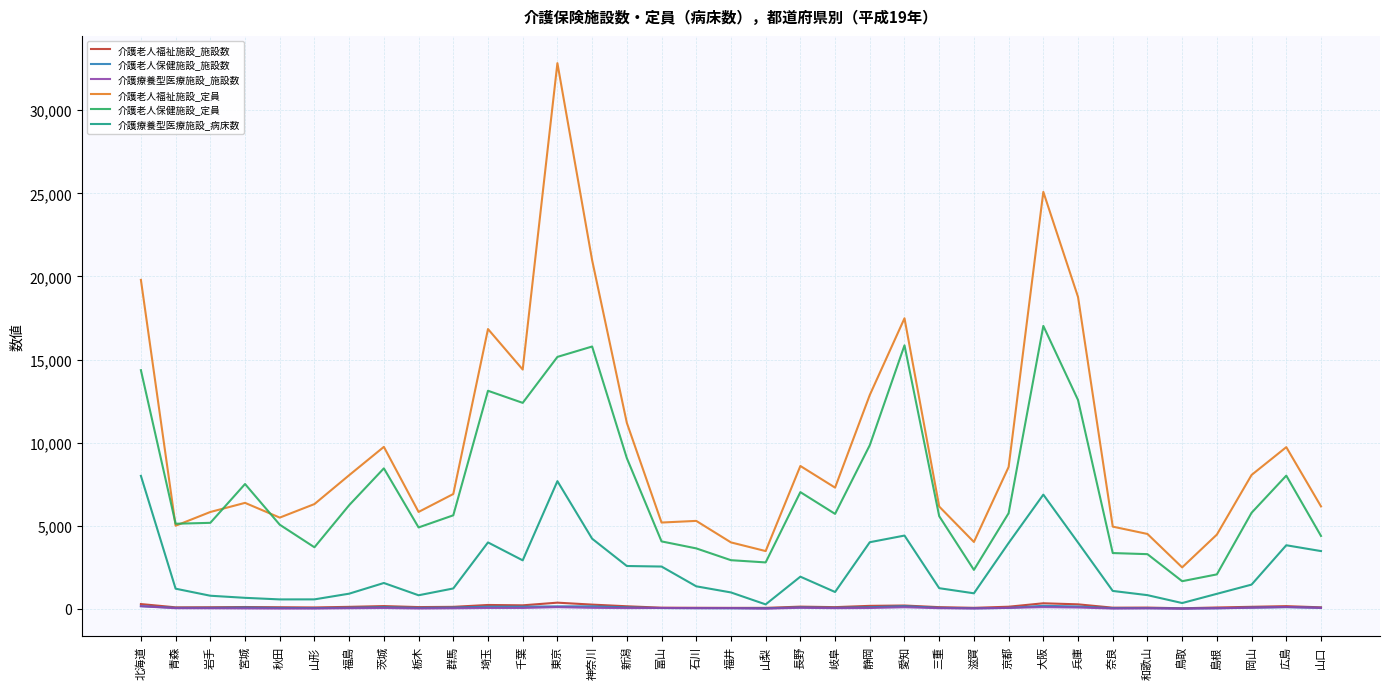

True or false: 介護老人福祉施設_定員 and 介護老人福祉施設_施設数 cross at least once.

False